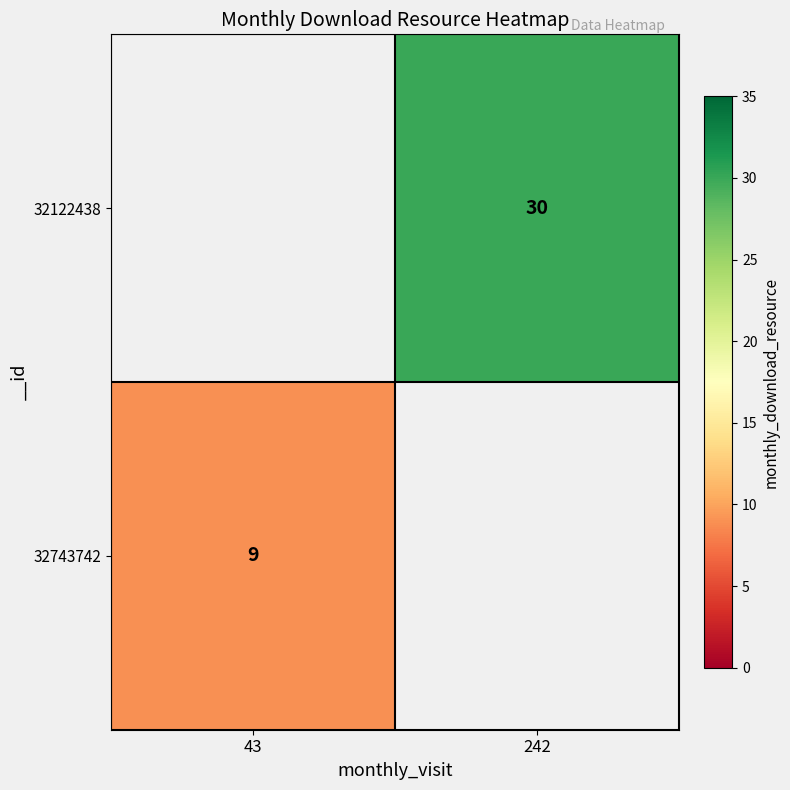

True or false: 32122438 has a value of 19 at 242.

False